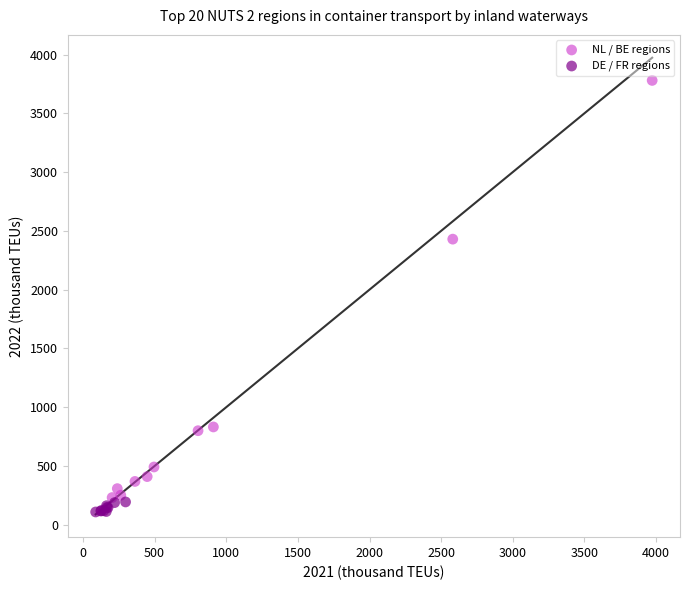

Which series contains the highest Y value?

NL / BE regions